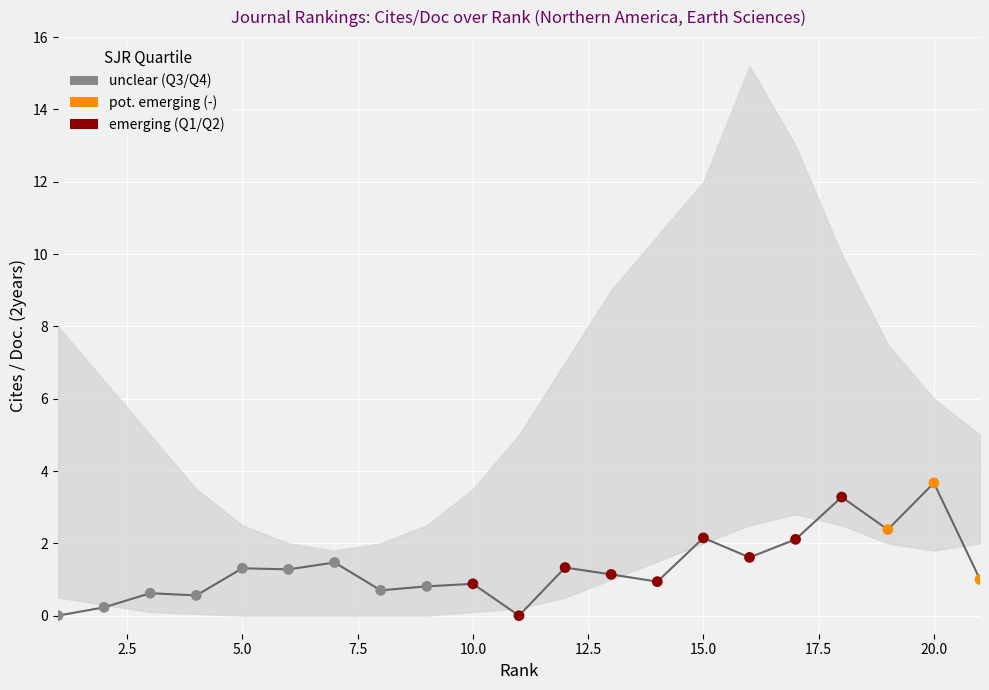

What is the change in value from 15.0 to 20.0?

+1.5